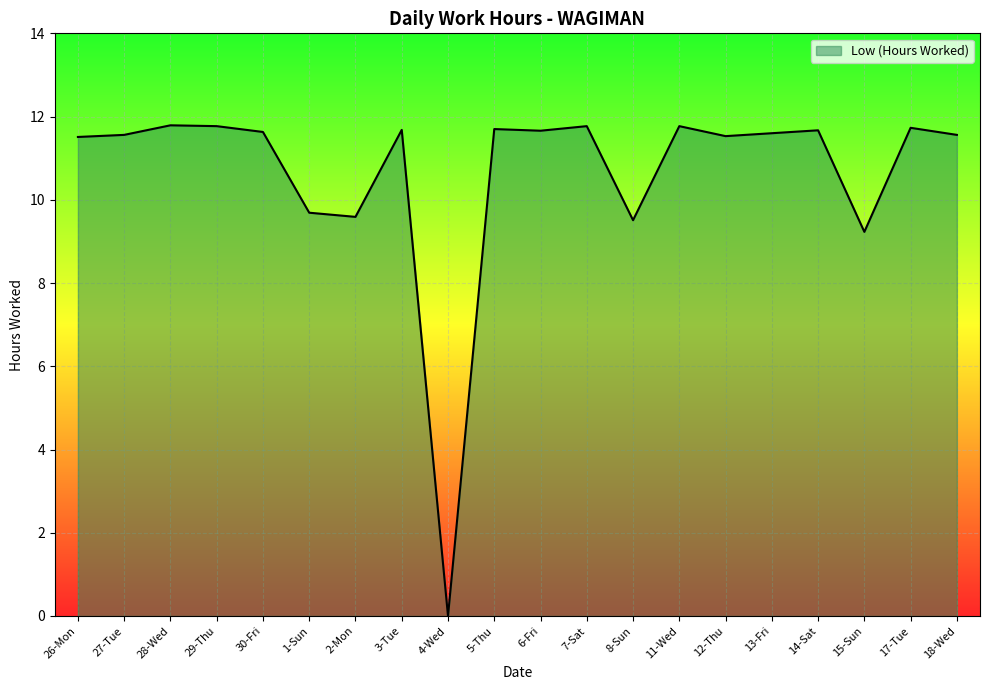

Which category has the lowest value across all series?

4-Wed